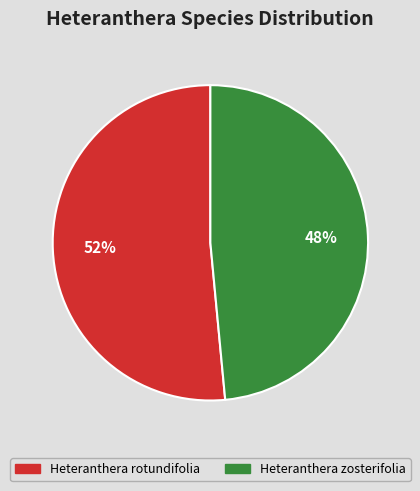

Which category has the smallest portion of the pie?

Heteranthera zosterifolia